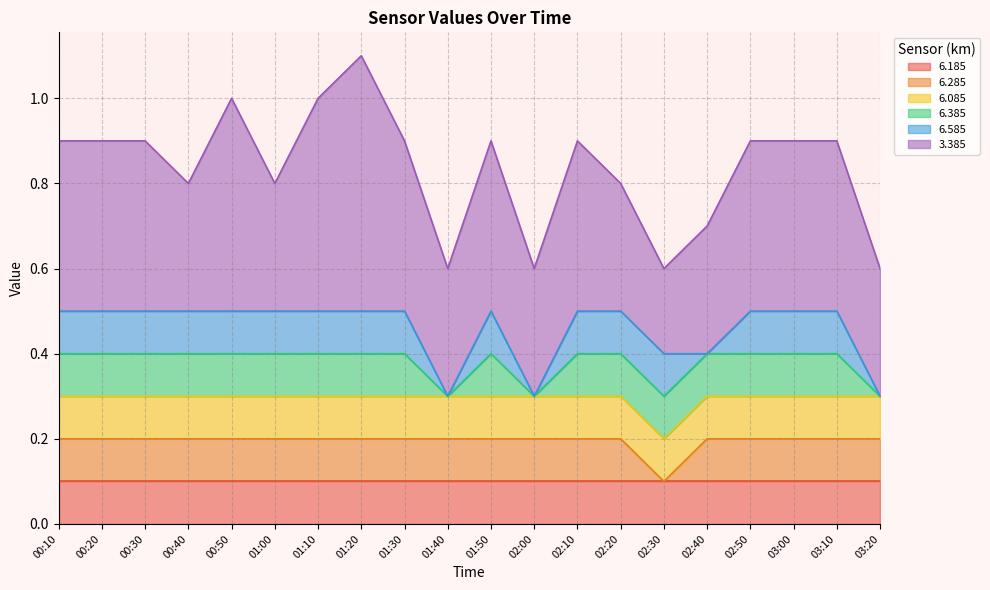

What is the difference between the highest and lowest values at 02:20?

0.2